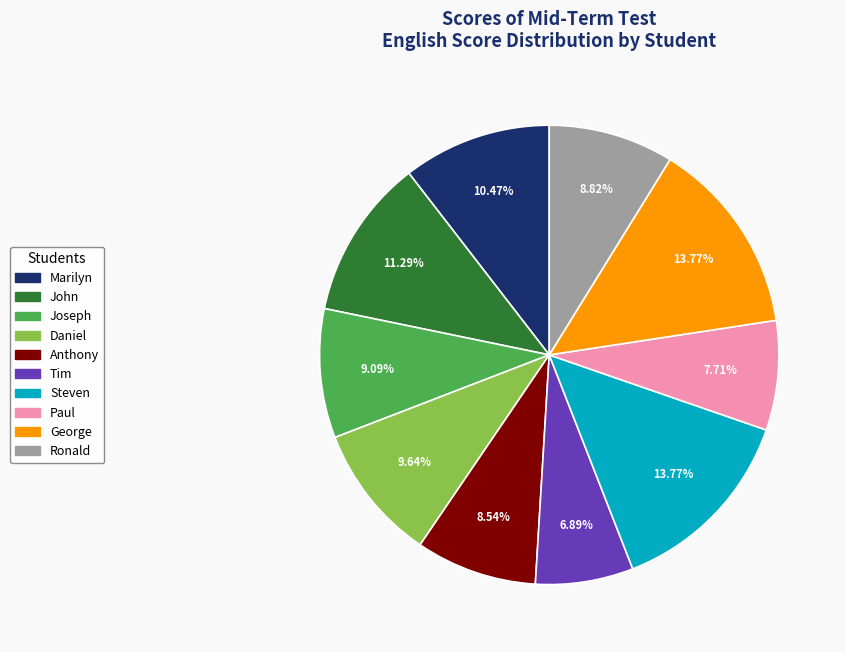

True or false: Paul accounts for 23% of the total.

False